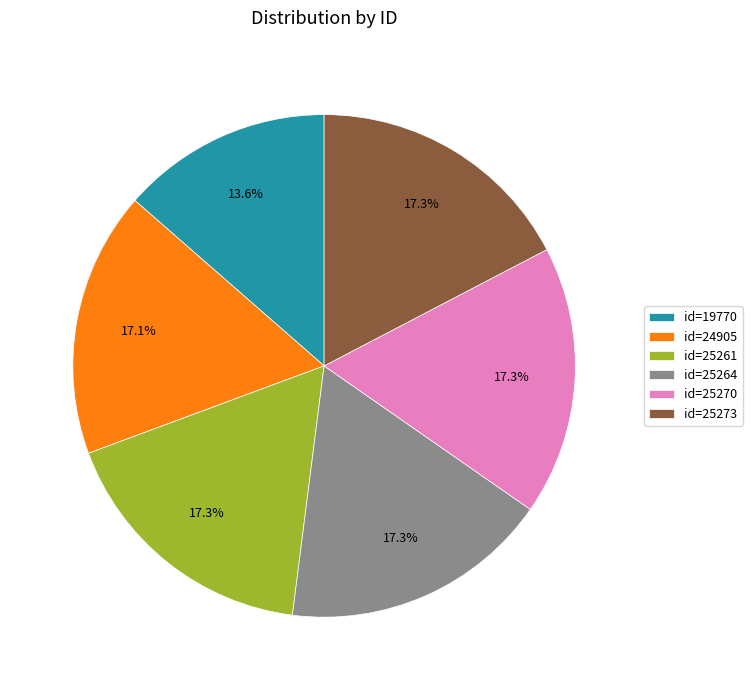

How many segments does this pie chart have?

6